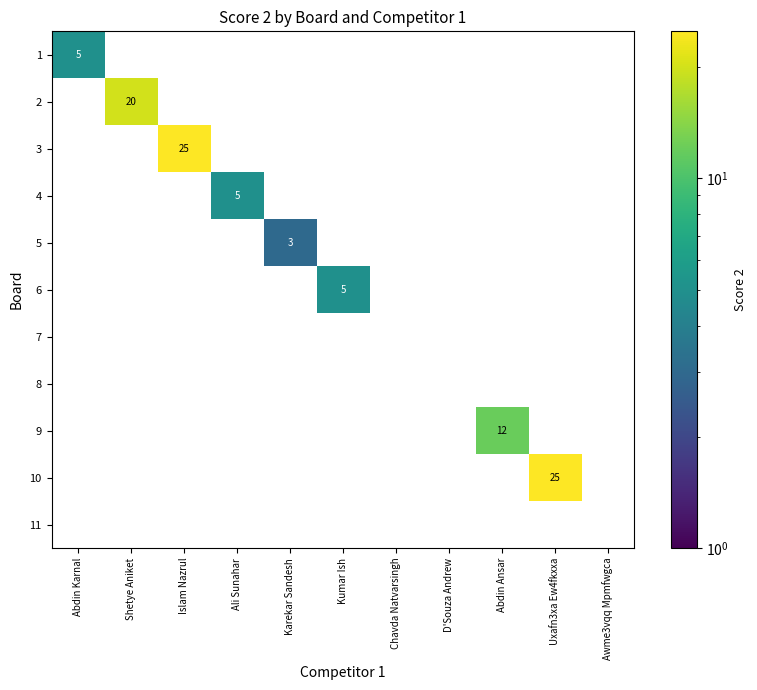

At how many categories does at least one series exceed 4?

7